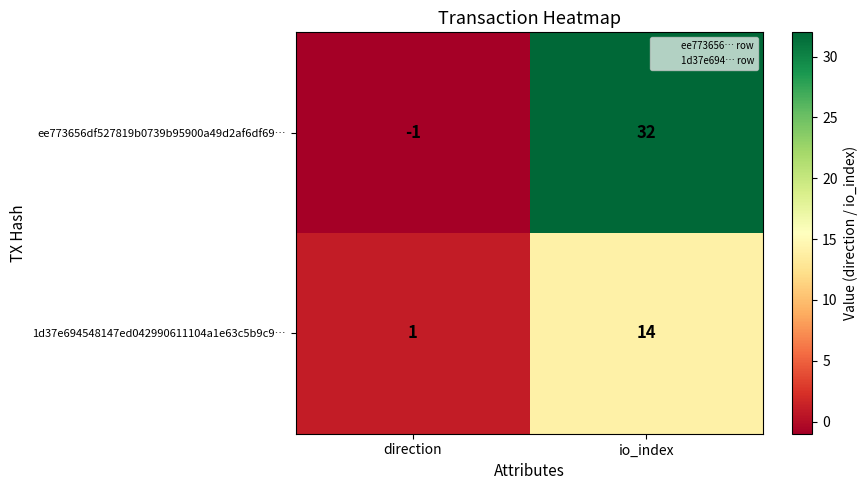

What is the average value of the ee773656df527819b0739b95900a49d2af6df69… series?

16